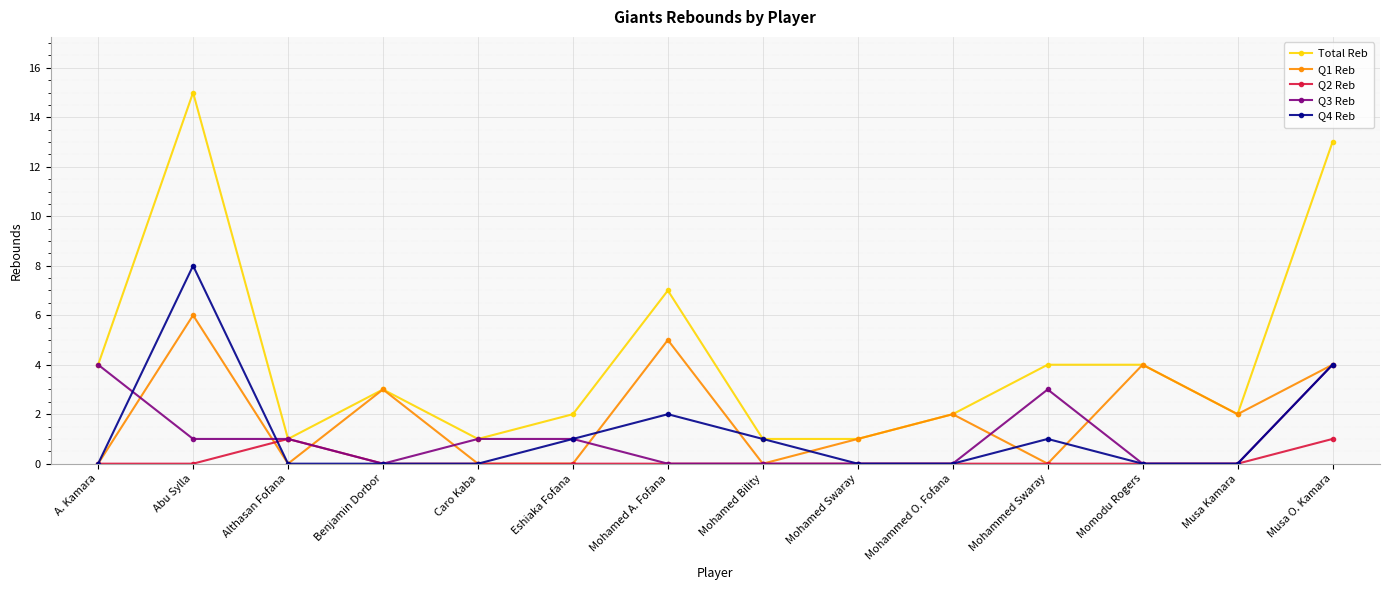

True or false: Q3 Reb has a value of 0 at Musa Kamara.

True